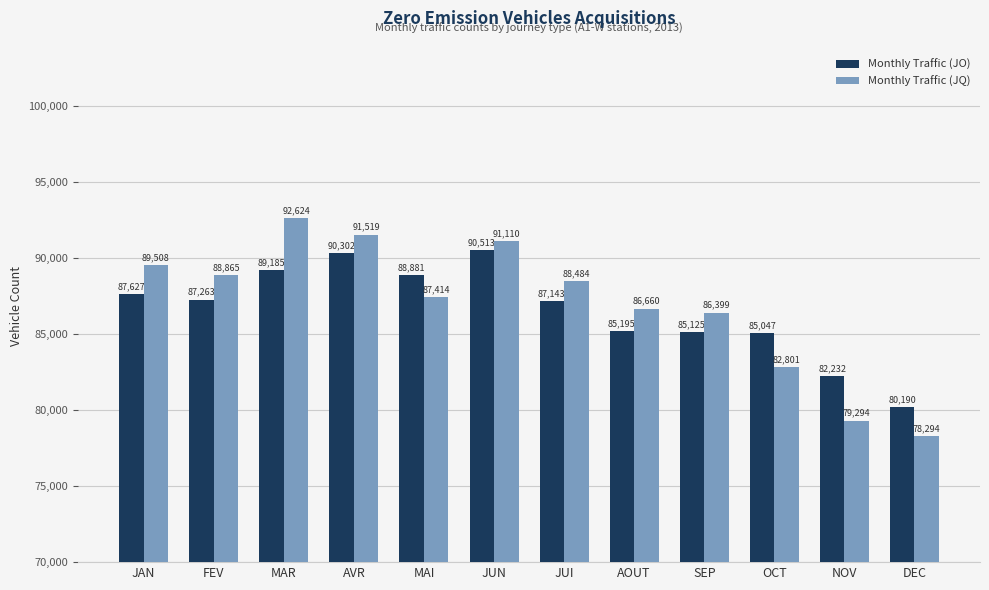

What is the greatest value displayed?

92624